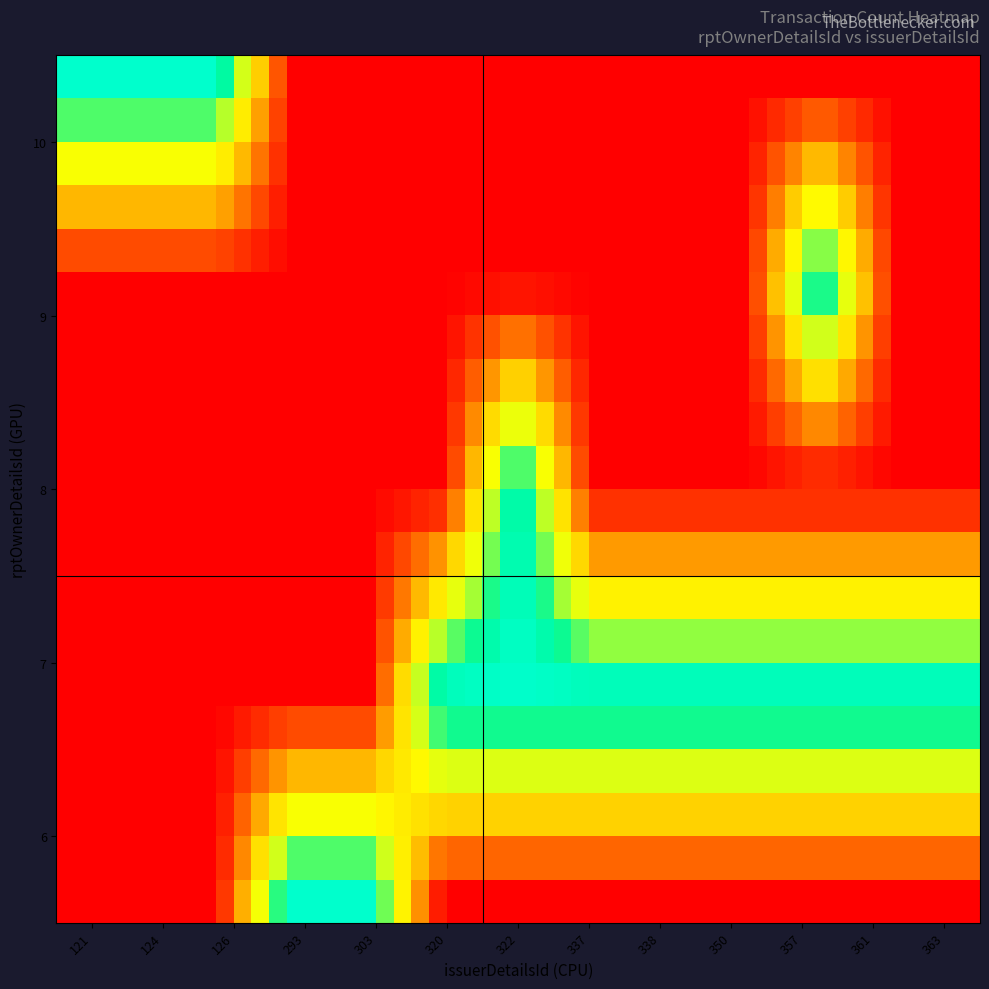

Which series has the largest total across all categories?

6